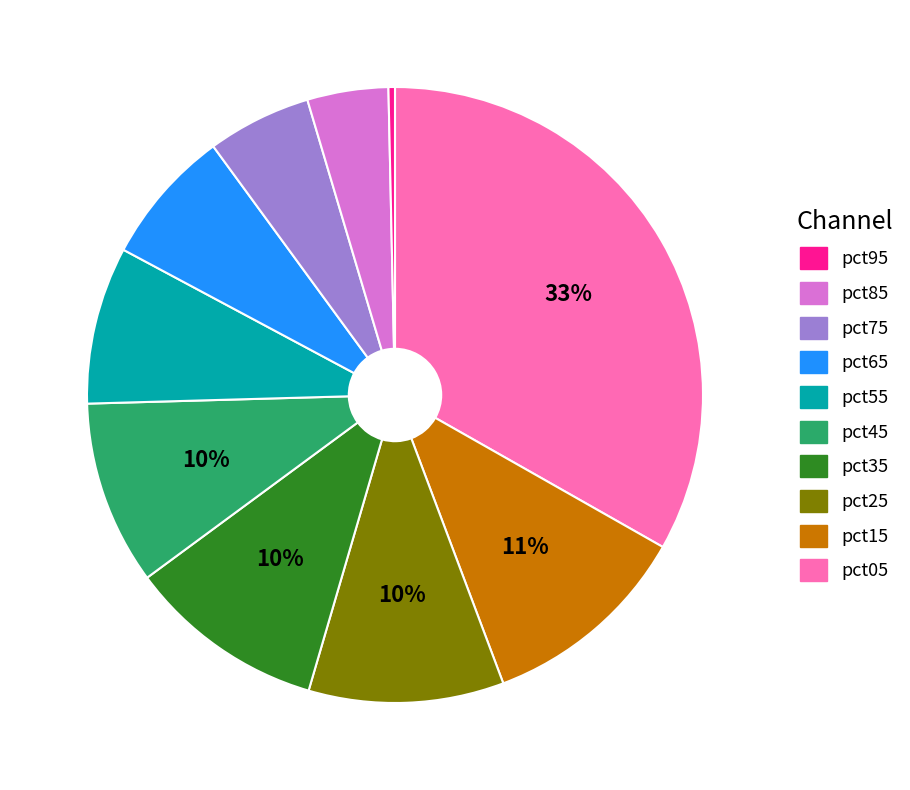

Is there a majority slice in this chart?

No